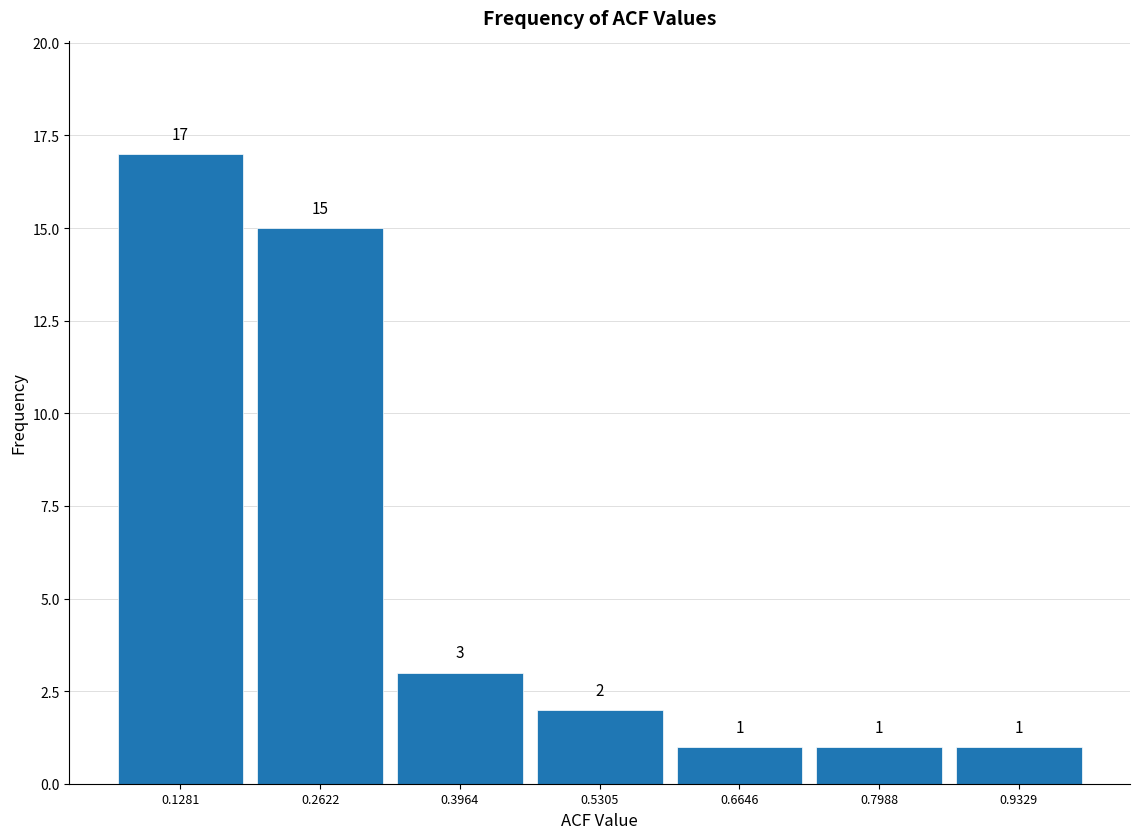

Over which range of the x-axis is the bar tallest?

0.06 to 0.20